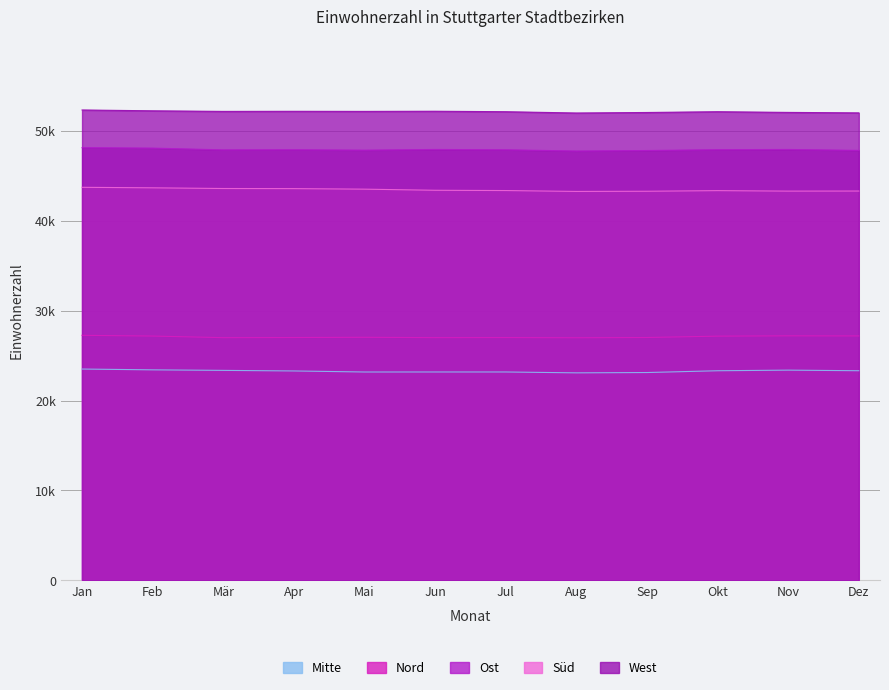

What is the value of the West point at the 9th from the left?

52017